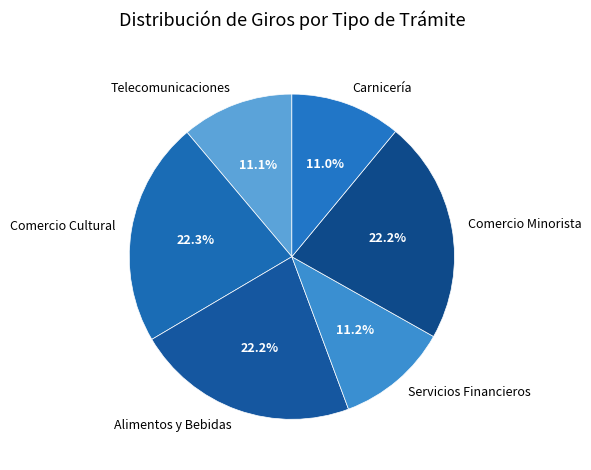

What is the ratio of the value at Alimentos y Bebidas to the value at Comercio Cultural?

1.0